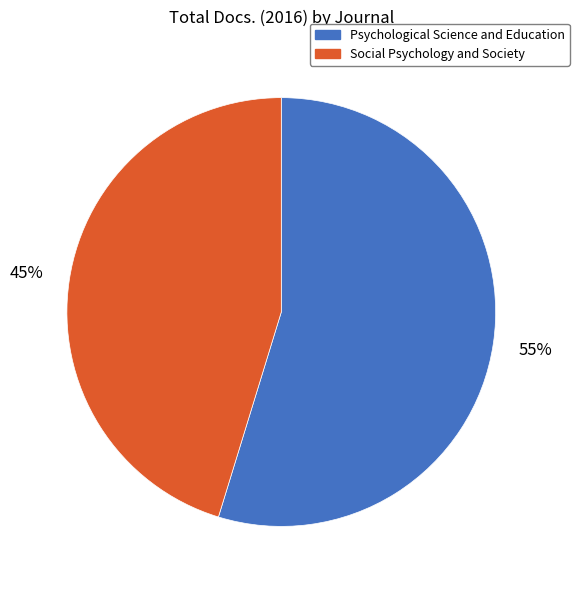

The Psychological Science and Education slice represents 42% of the pie. True or false?

False